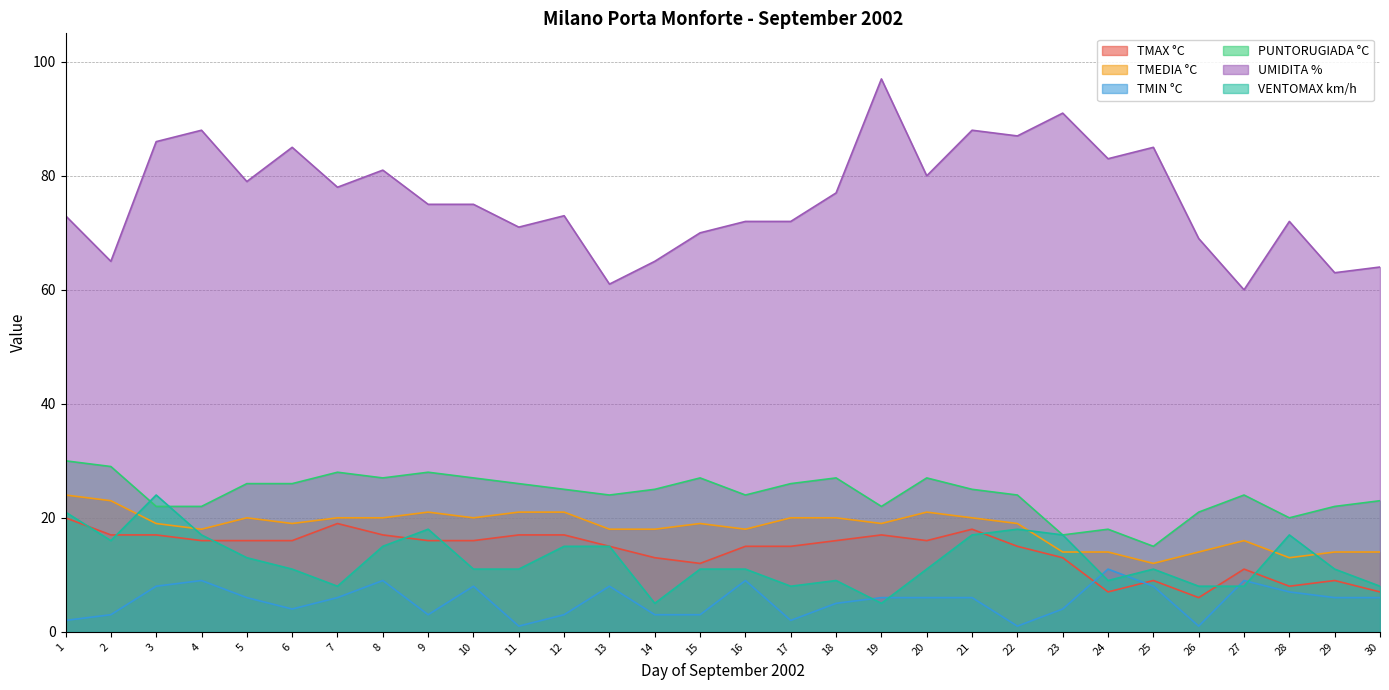

At which category is the sum across all series the highest?

3